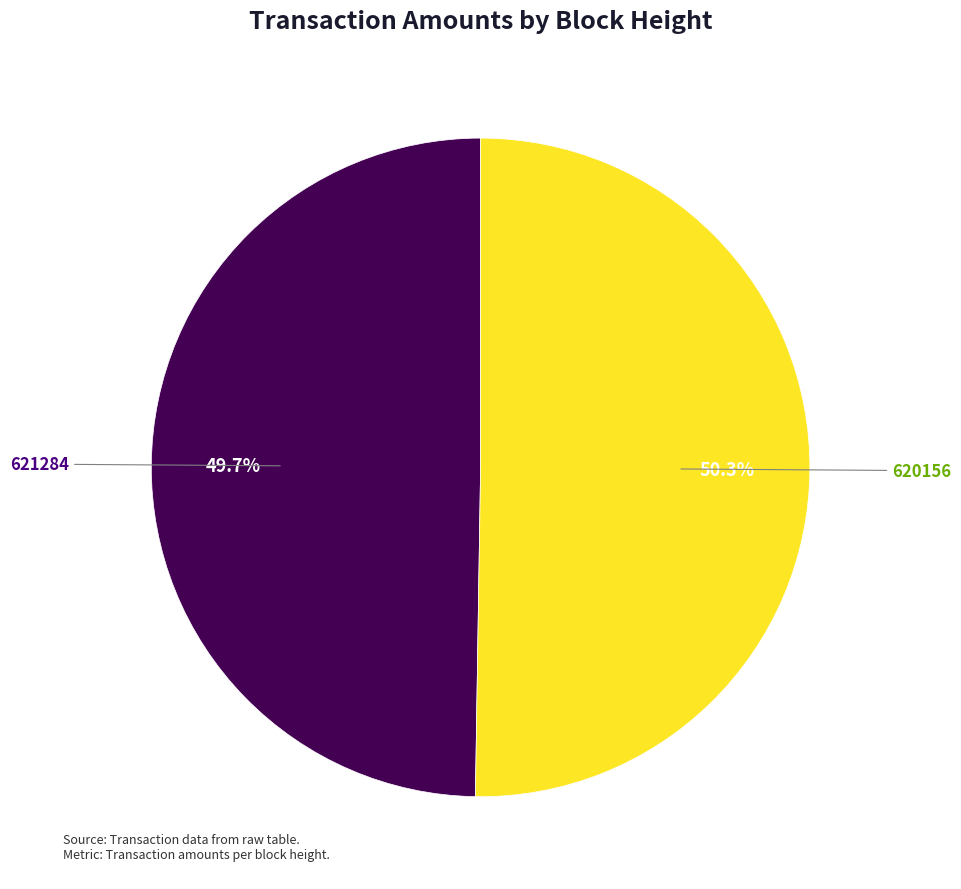

Approximately how many times larger is the value at 621284 compared to 620156?

1.0